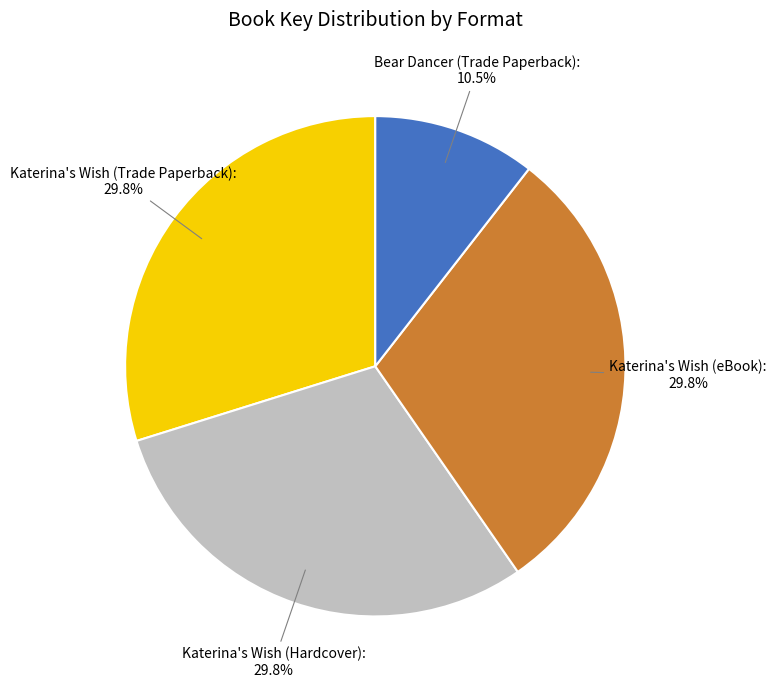

Which slice is the smallest?

Bear Dancer (Trade Paperback)